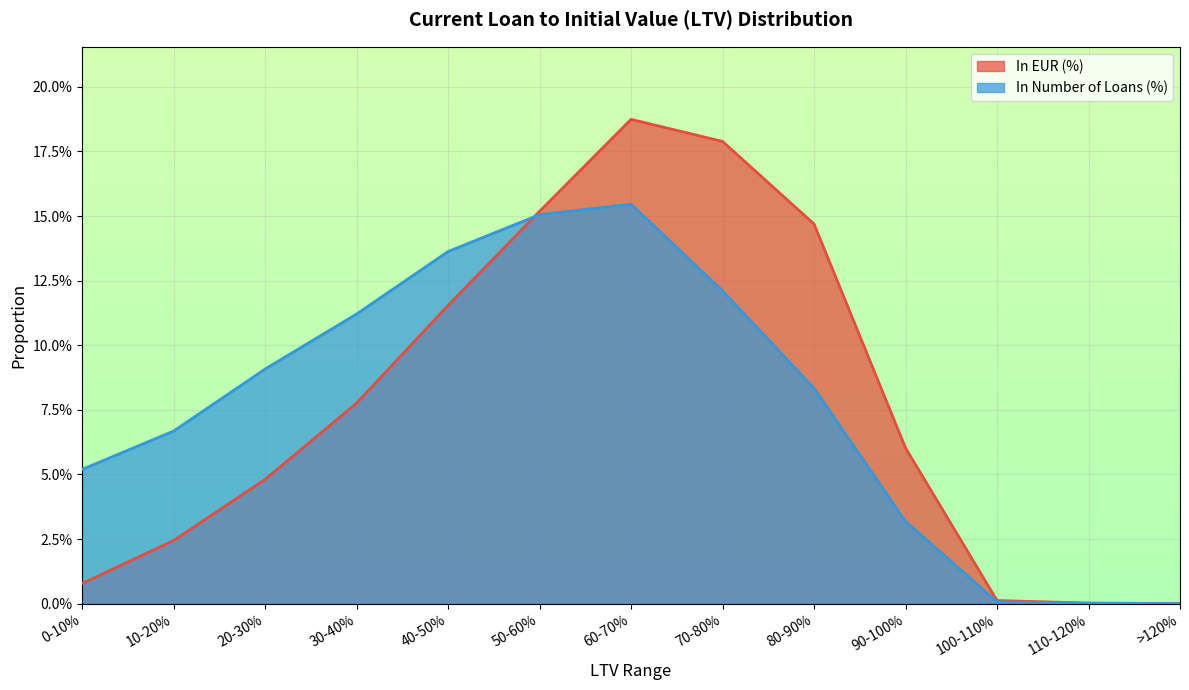

What is the sum of all In EUR (%) values?

1.0